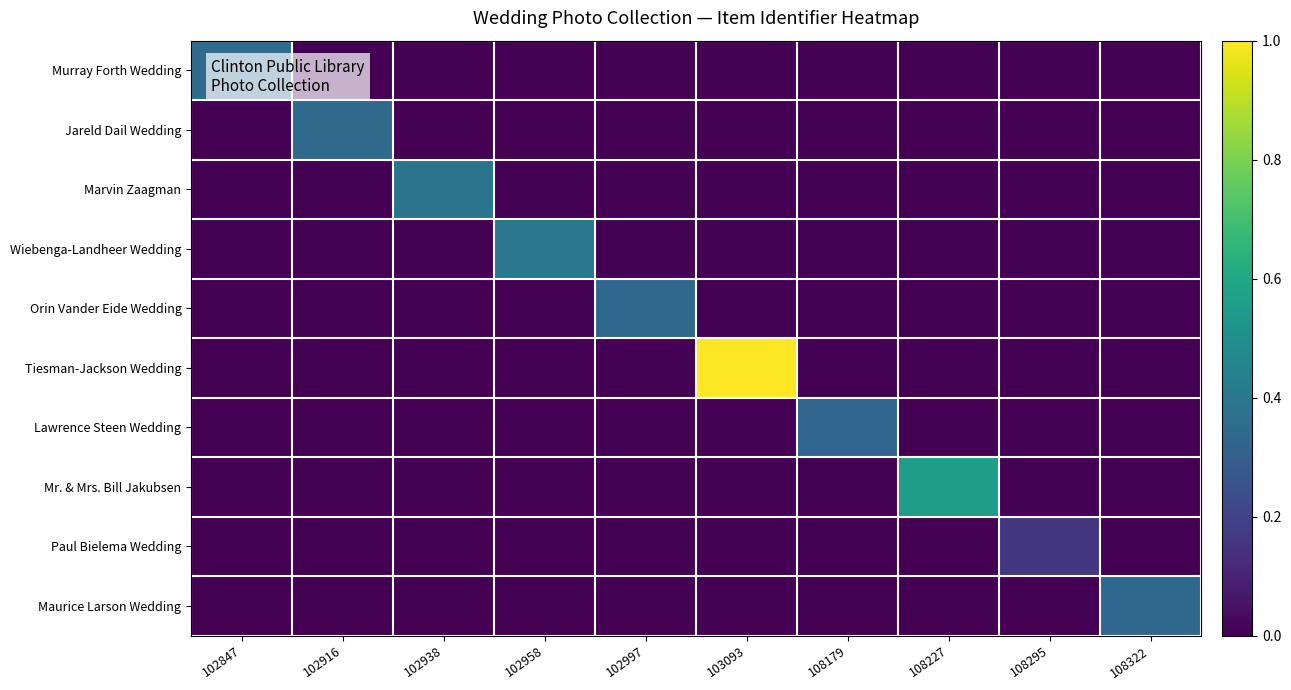

How many series are shown in this chart?

10